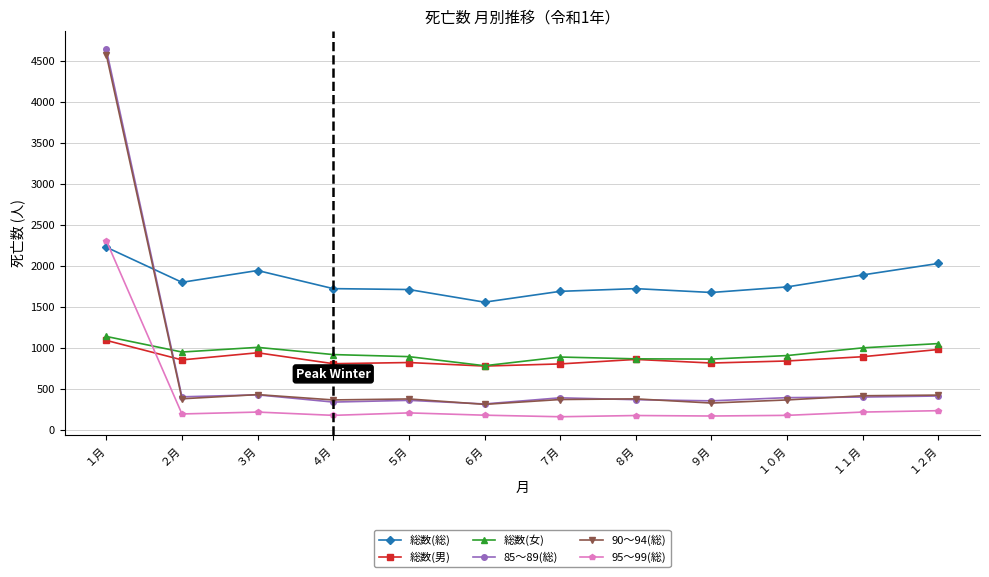

The value of 90～94(総) at ７月 is 142. True or false?

False